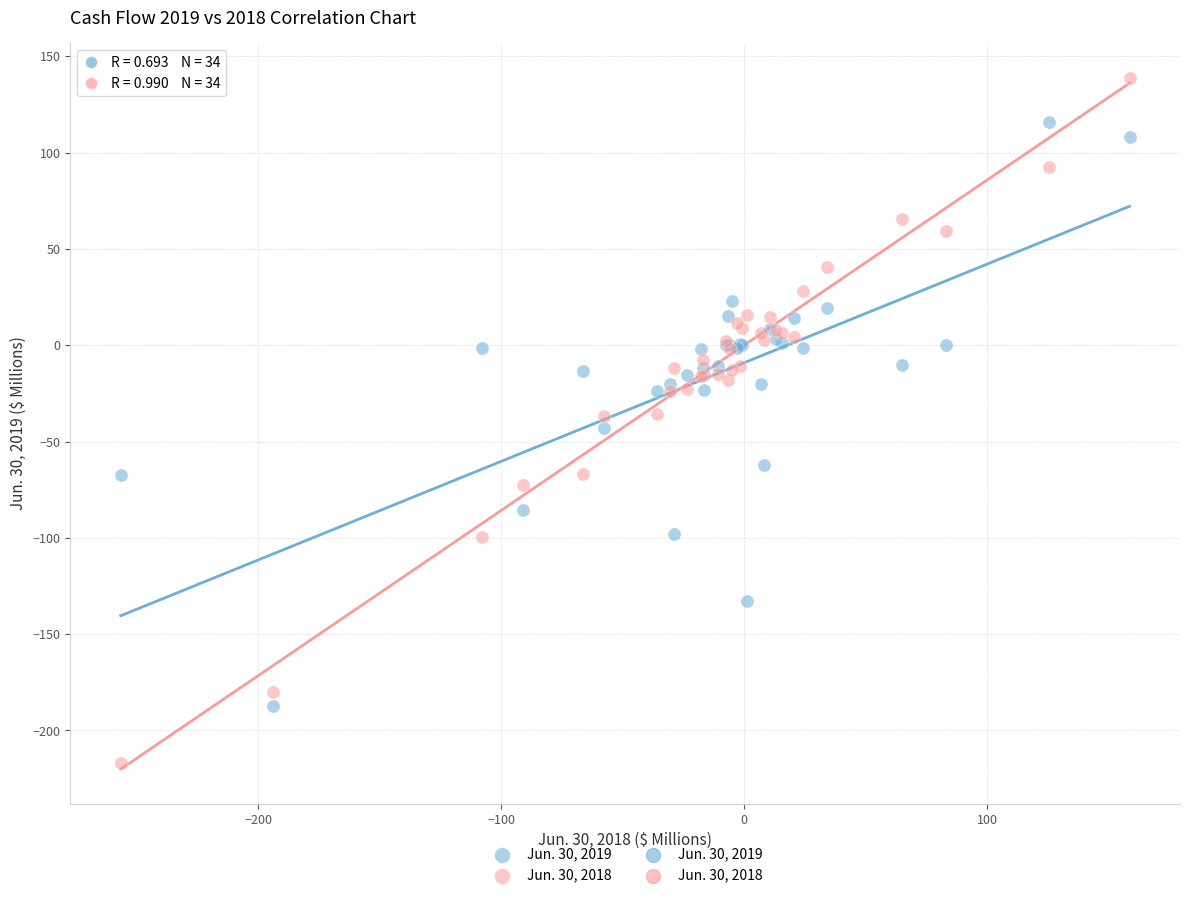

Which series has the largest Y range (max minus min)?

Jun. 30, 2018